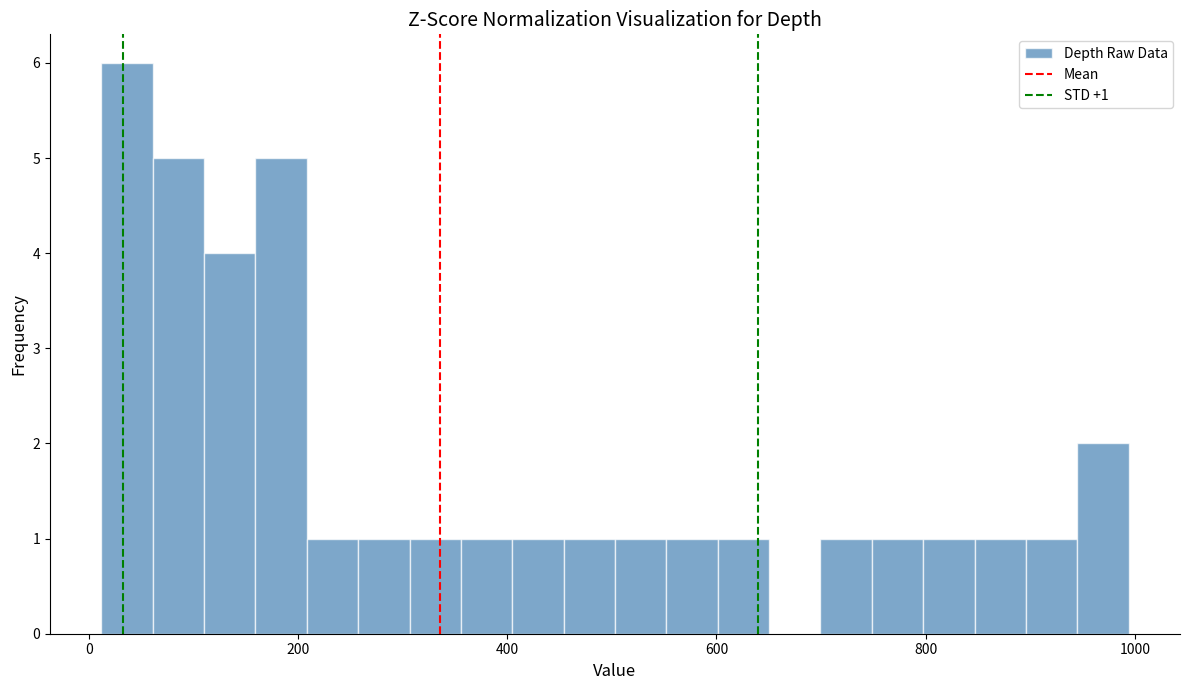

Around what value on the x-axis is the tallest bar? Give the approximate position of its centre, as read against the axis.

40